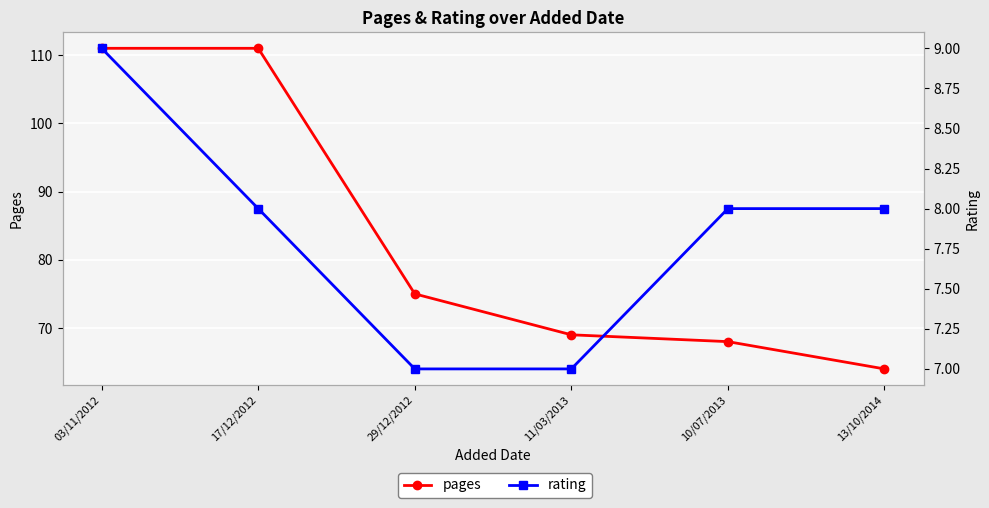

Reading left to right, list all the values displayed in this chart.

pages: 111	111	75	69	68	64
rating: 9	8	7	7	8	8